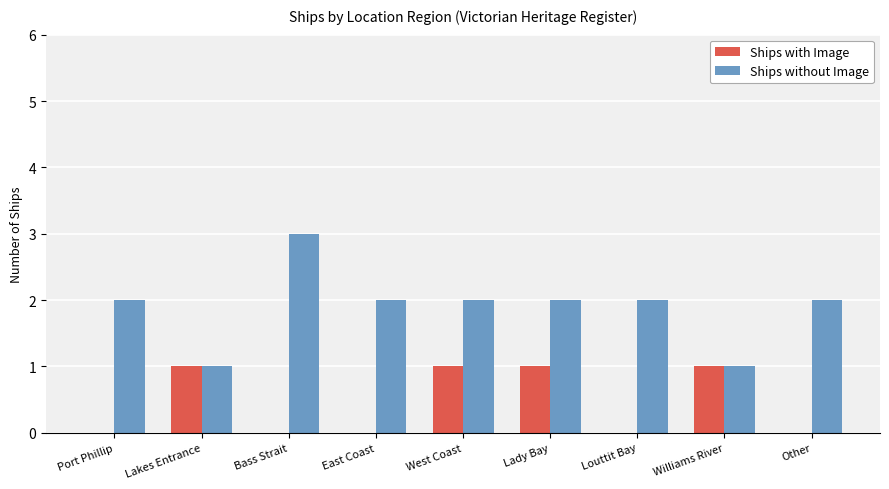

The value of Ships without Image at Bass Strait is 3. True or false?

True